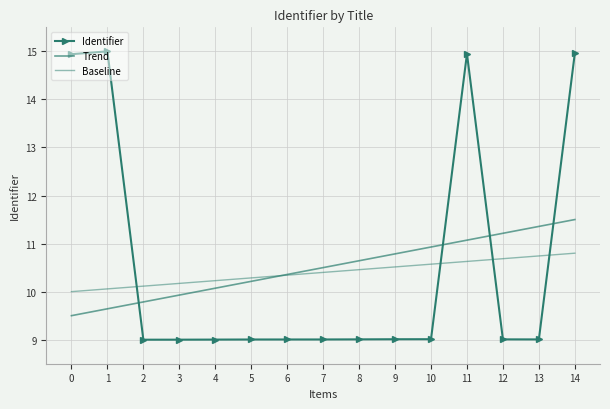

What is the value of the Identifier point at the 4th from the left?

9.0